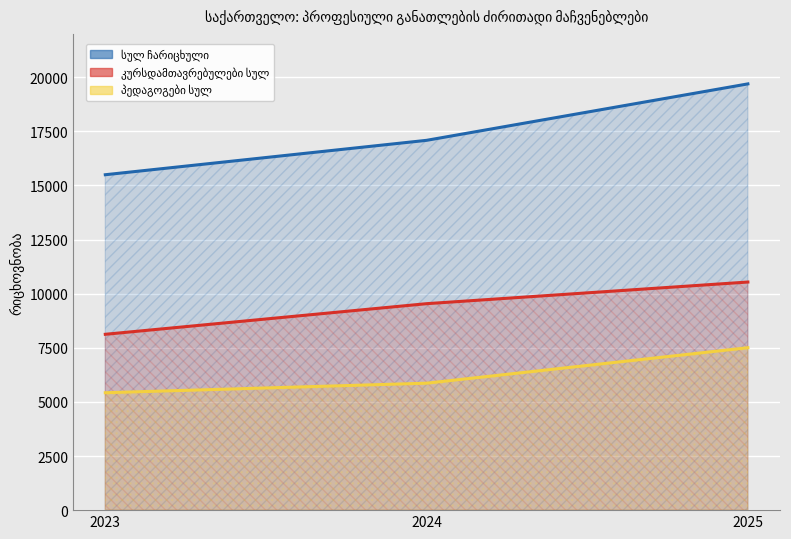

Which series changed the most between 2023 and 2025?

სულ ჩარიცხული